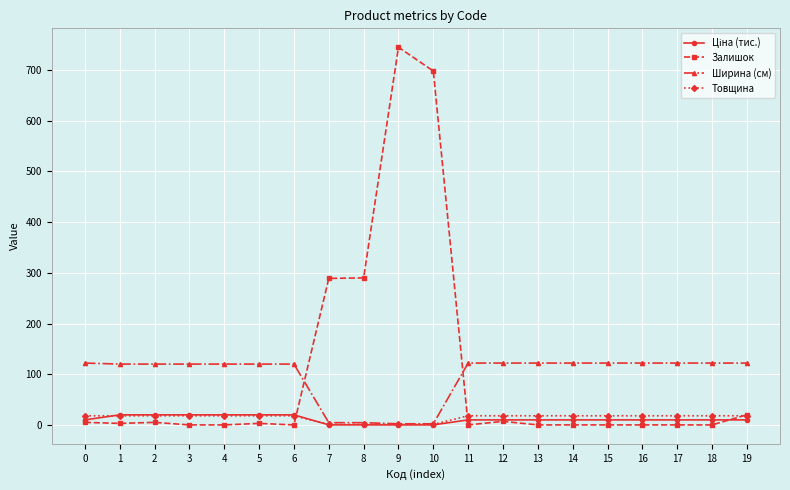

True or false: Залишок has more than 0 points higher than both neighbors.

True